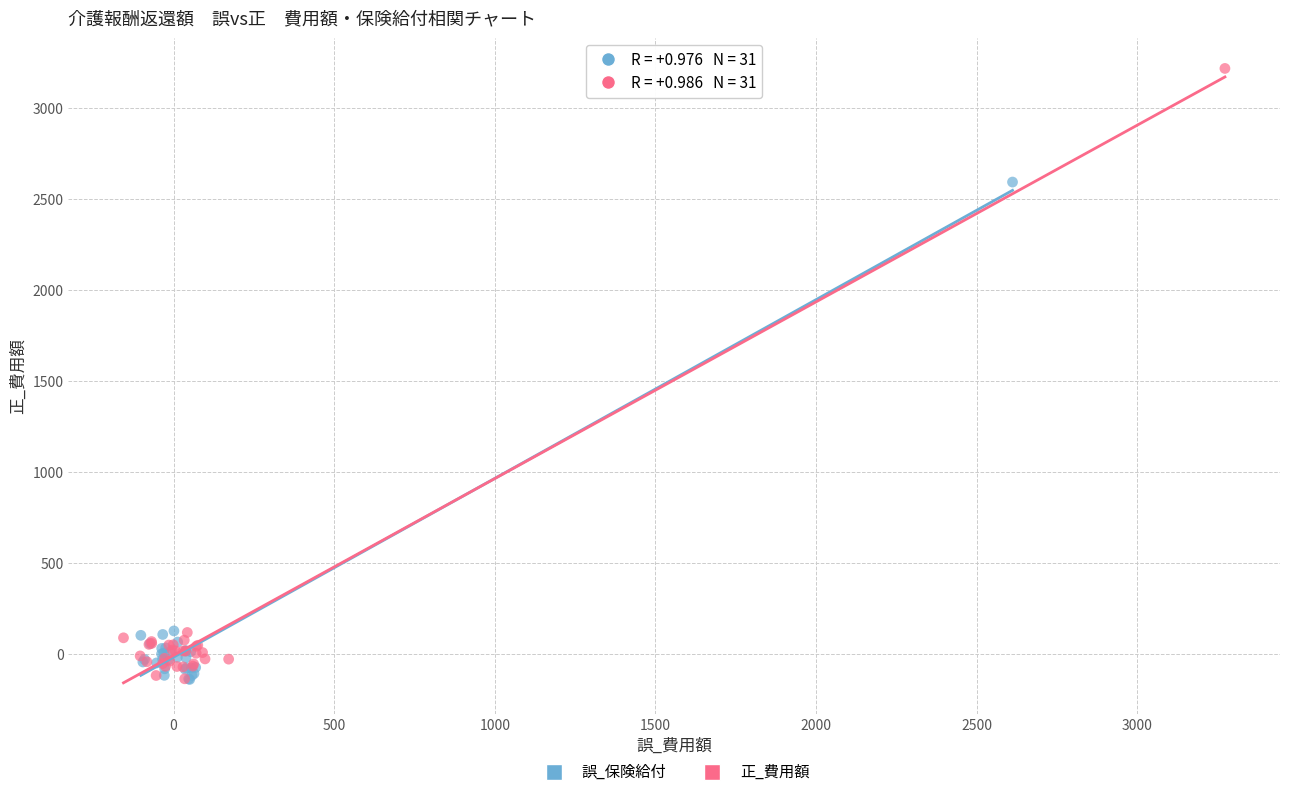

Which series contains the highest Y value?

正_費用額